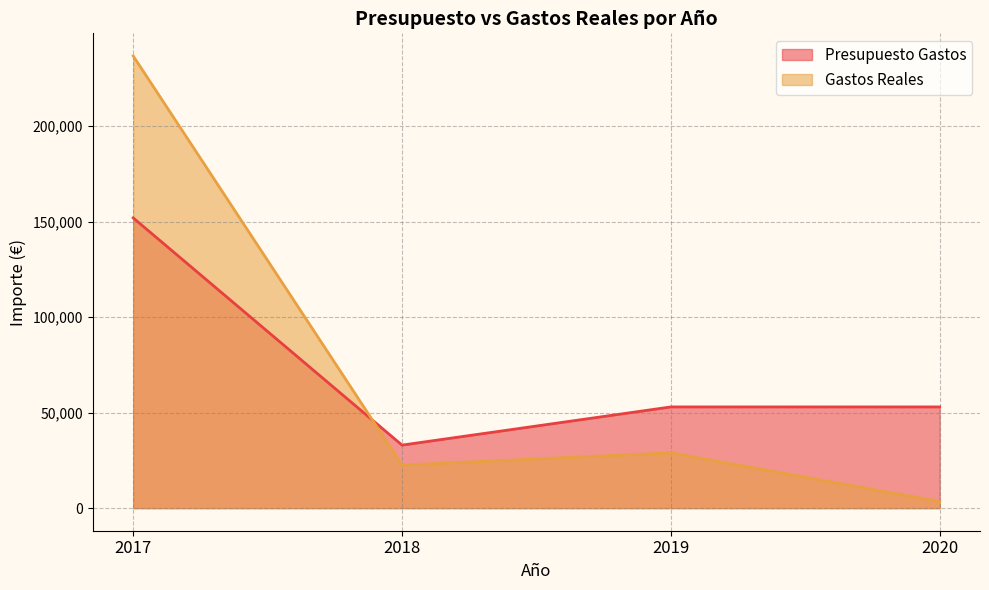

Count the number of categories in the chart.

4